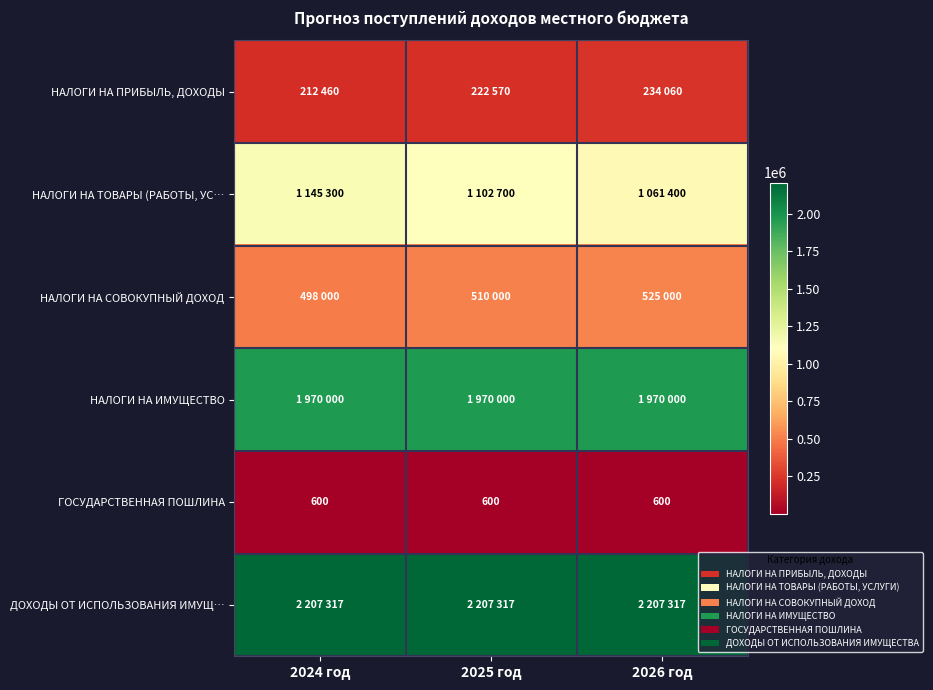

What value does the ДОХОДЫ ОТ ИСПОЛЬЗОВАНИЯ ИМУЩ… series have at 2025 год?

2207317